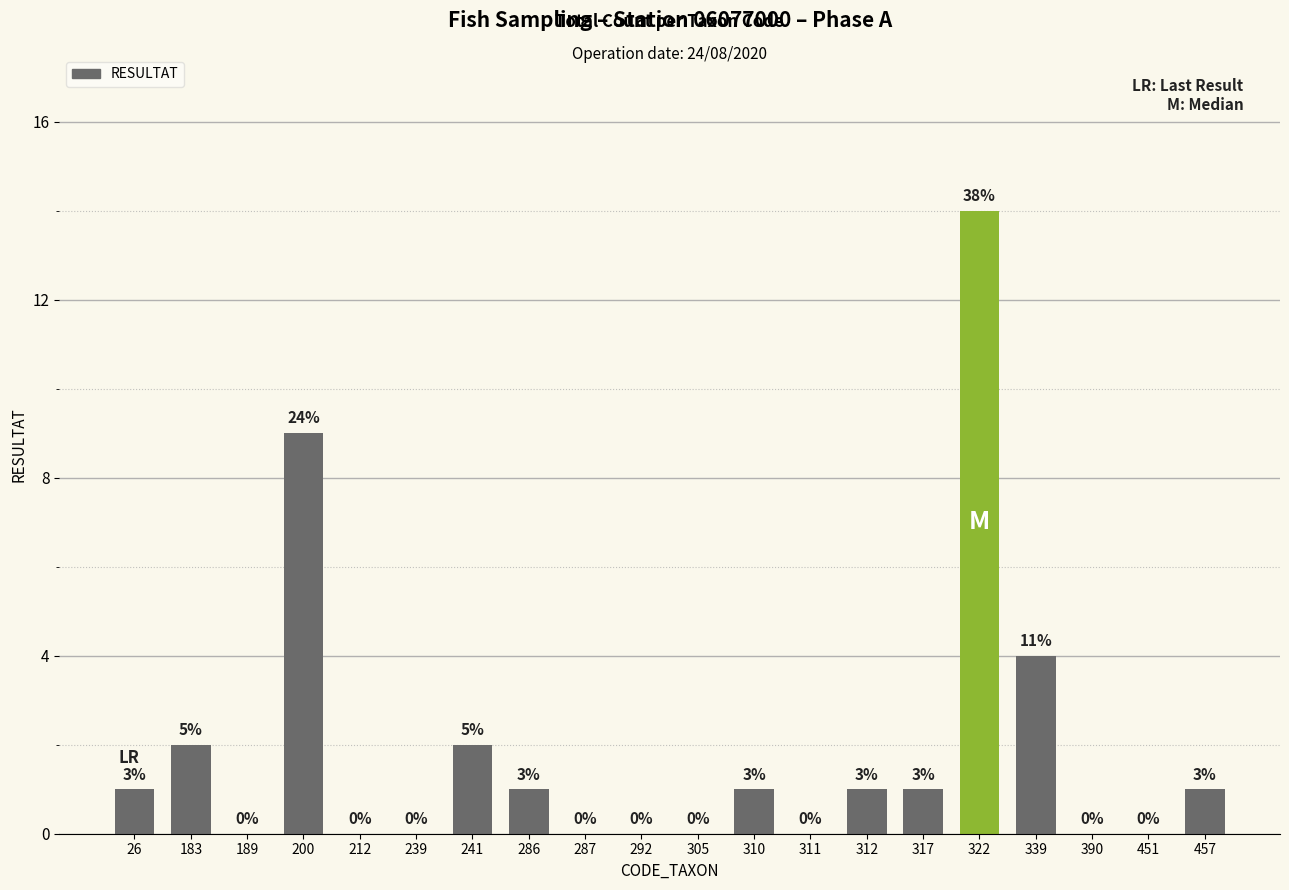

What is the average value?

2